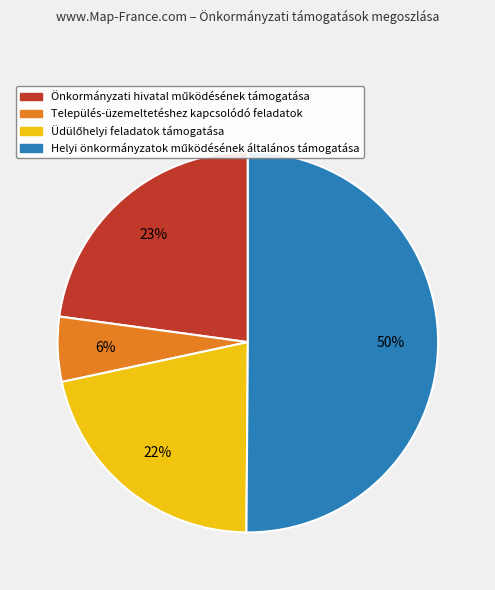

Is it true that Település-üzemeltetéshez kapcsolódó feladatok is 6% of the pie?

True